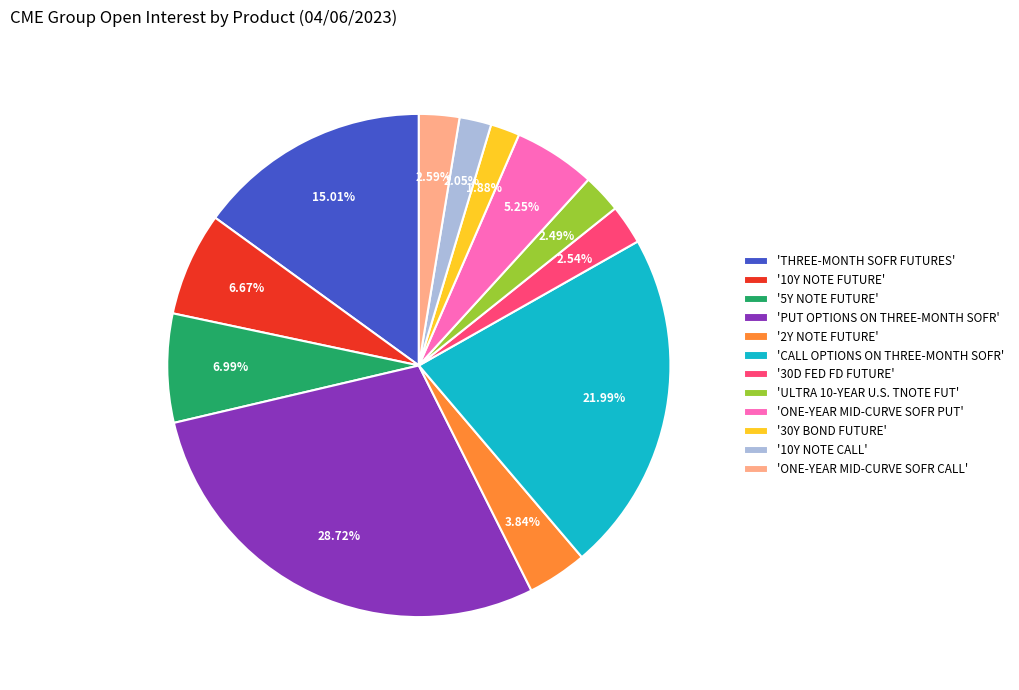

Which category has the biggest portion of the pie?

'PUT OPTIONS ON THREE-MONTH SOFR'